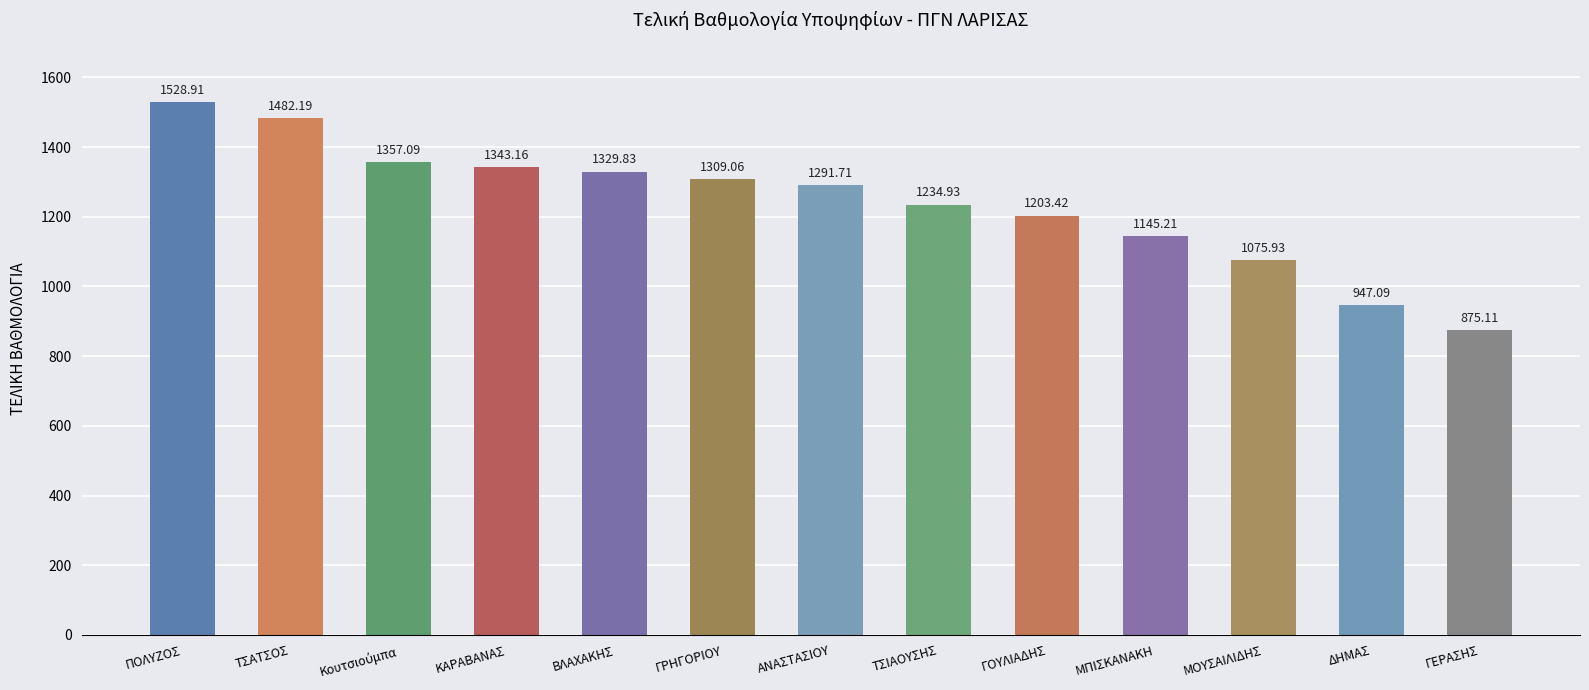

True or false: the data shows 1007.9 at ΠΟΛΥΖΟΣ.

False